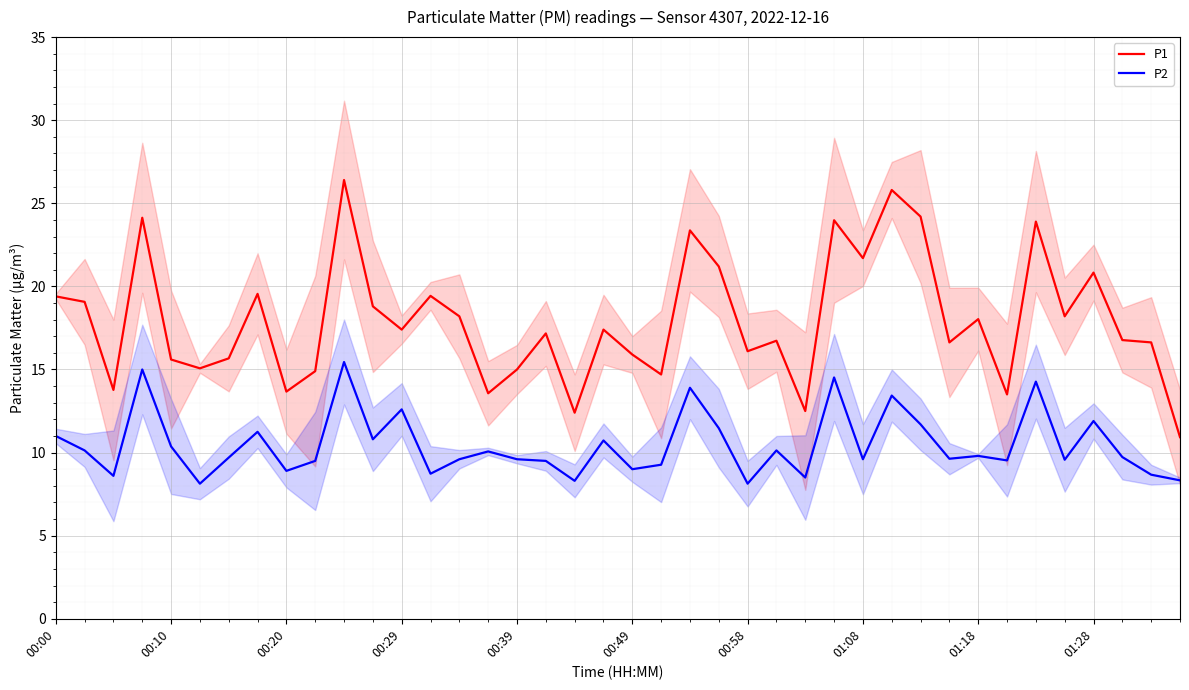

Rank the series by their maximum value, from lowest to highest.

P2, P1